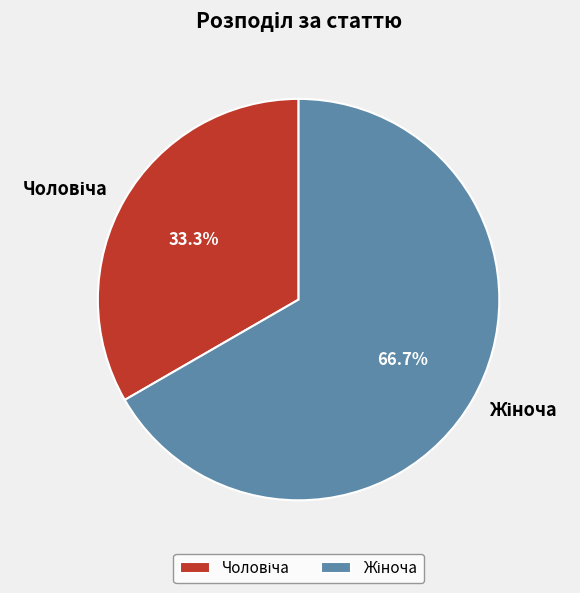

Does any single category account for the majority?

Yes